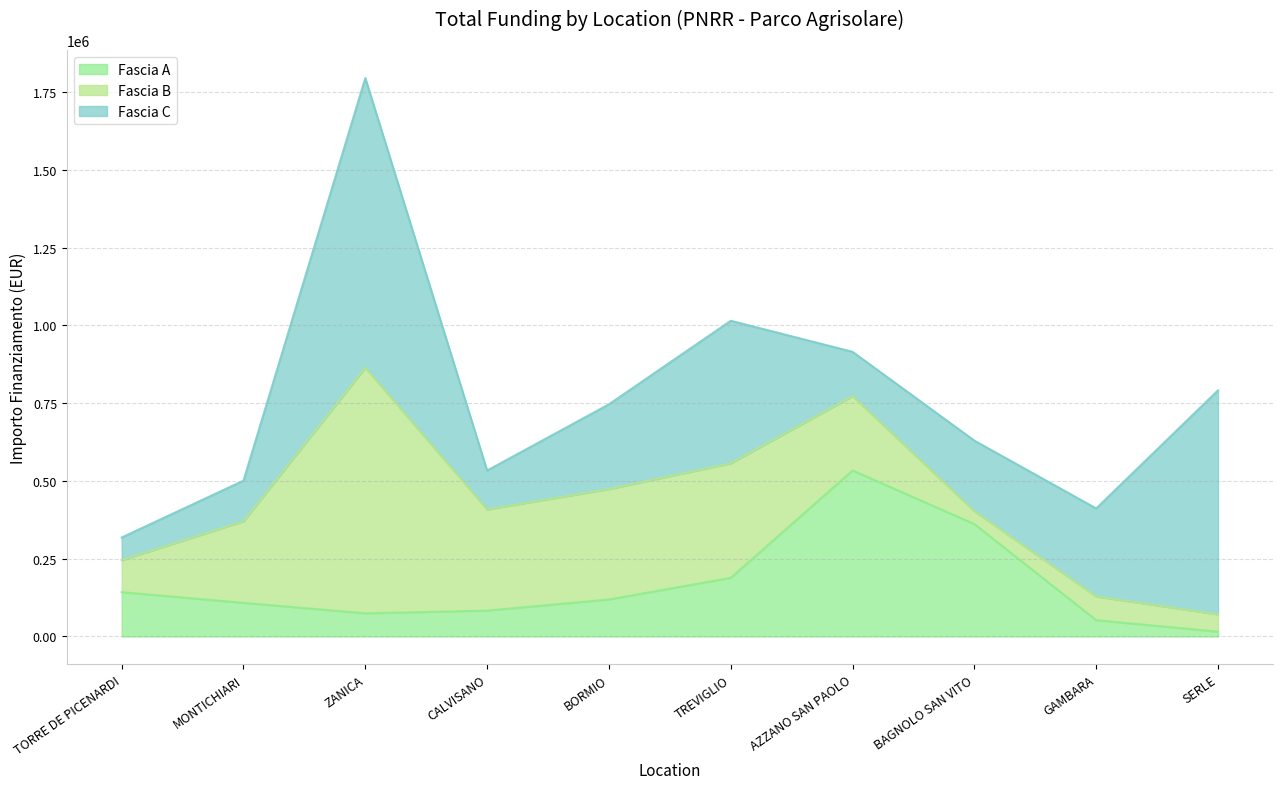

How many intersections are there between Fascia B and Fascia C?

5